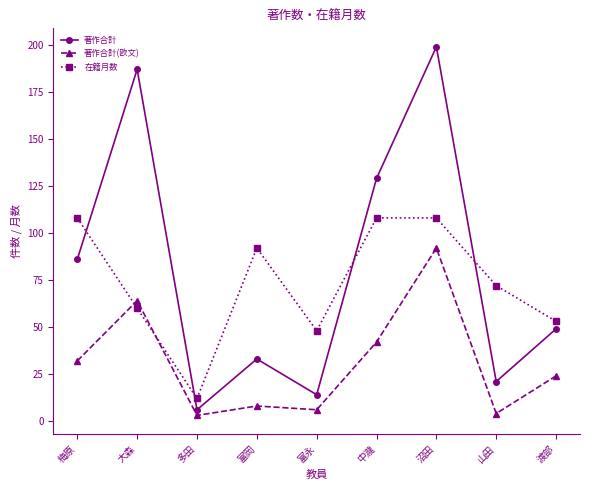

What is the lowest value of the 著作合計 series?

6